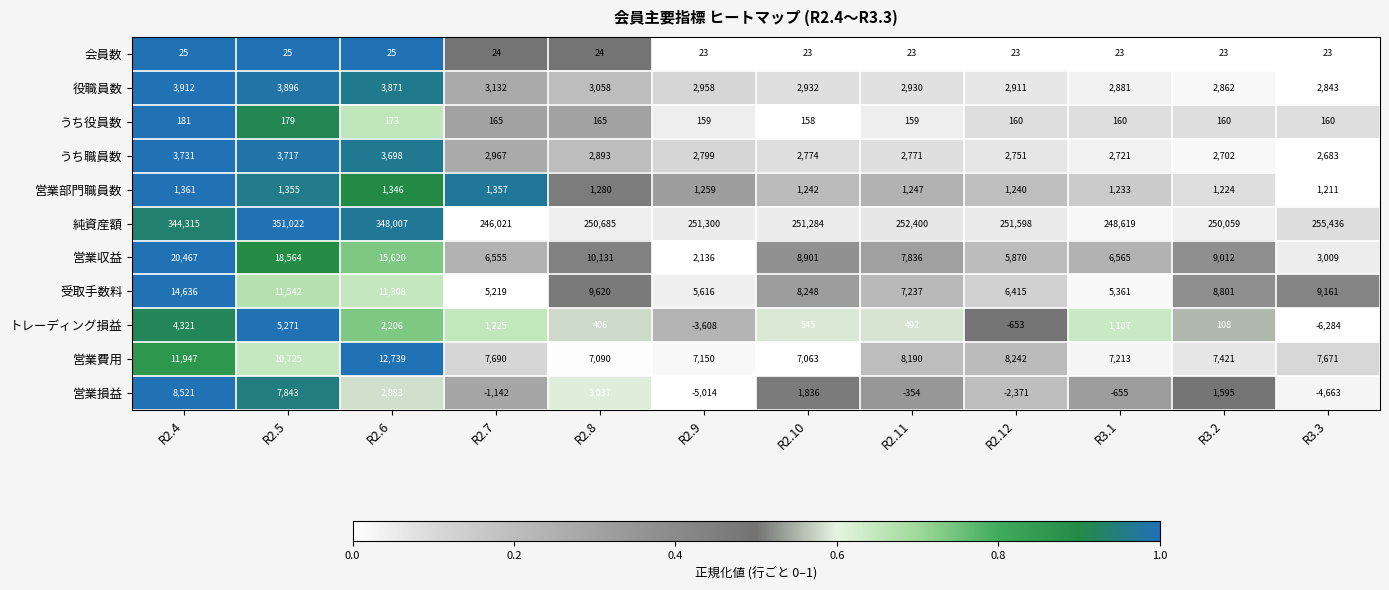

What is the difference between the 役職員数 values at R2.9 and R2.11?

28